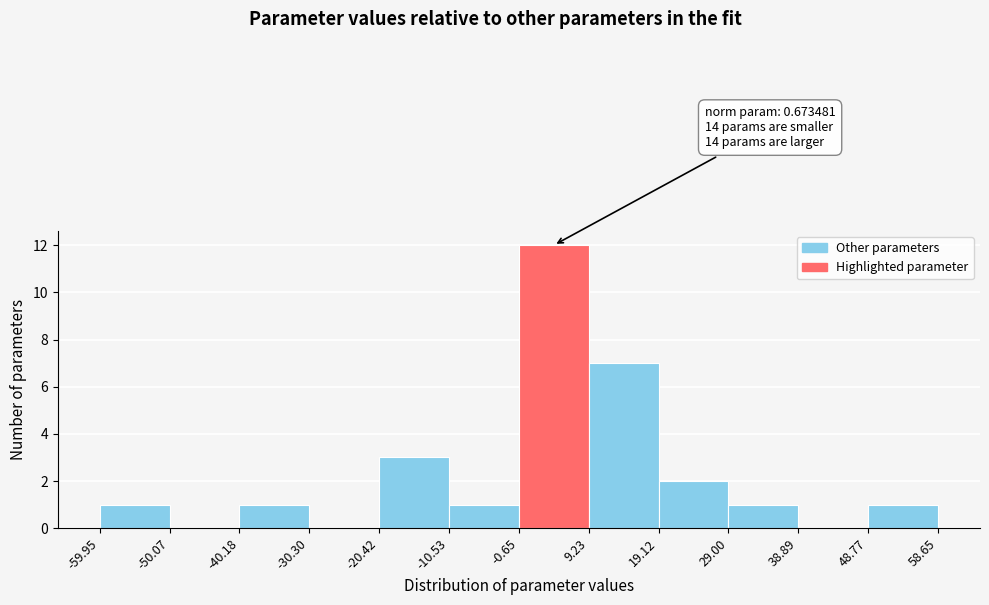

Which range on the x-axis has the tallest bar?

-0.65 to 9.23